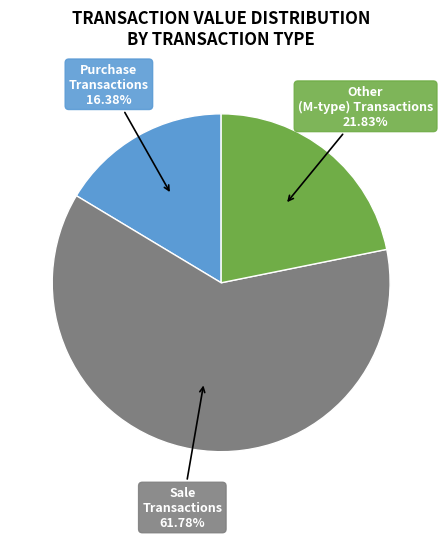

Does any single category account for the majority?

Yes